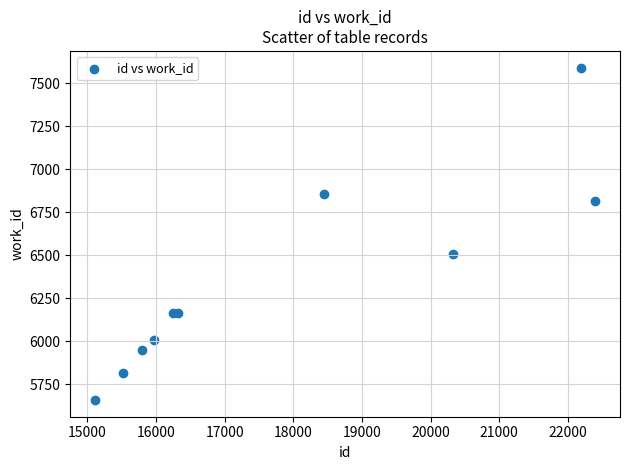

What Y value in the scatter plot is closest to 6624?

6506